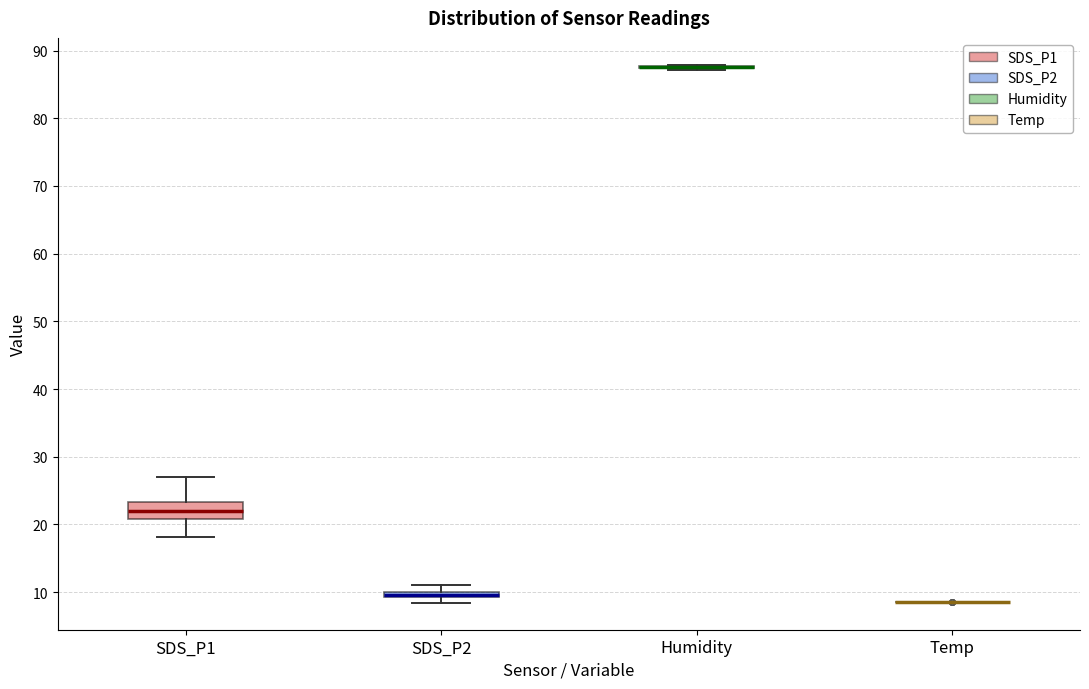

Comparing the boxes themselves (not the whiskers), which one is the tallest?

SDS_P1